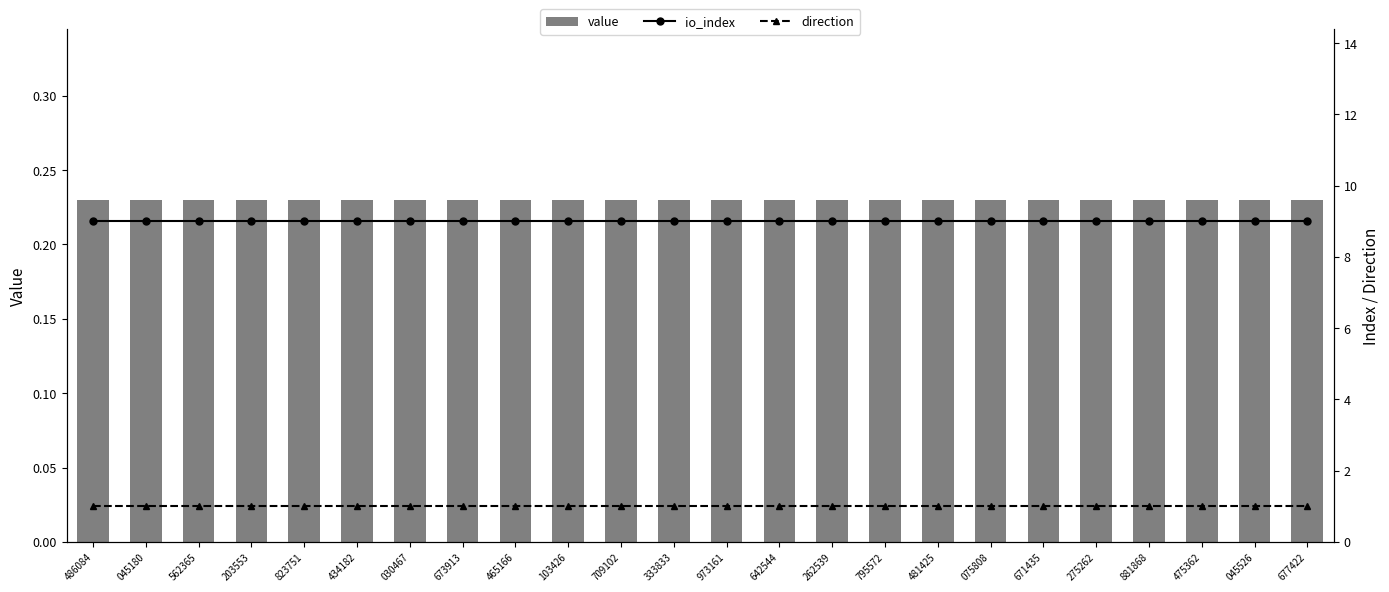

Which series has the largest range (max minus min)?

value